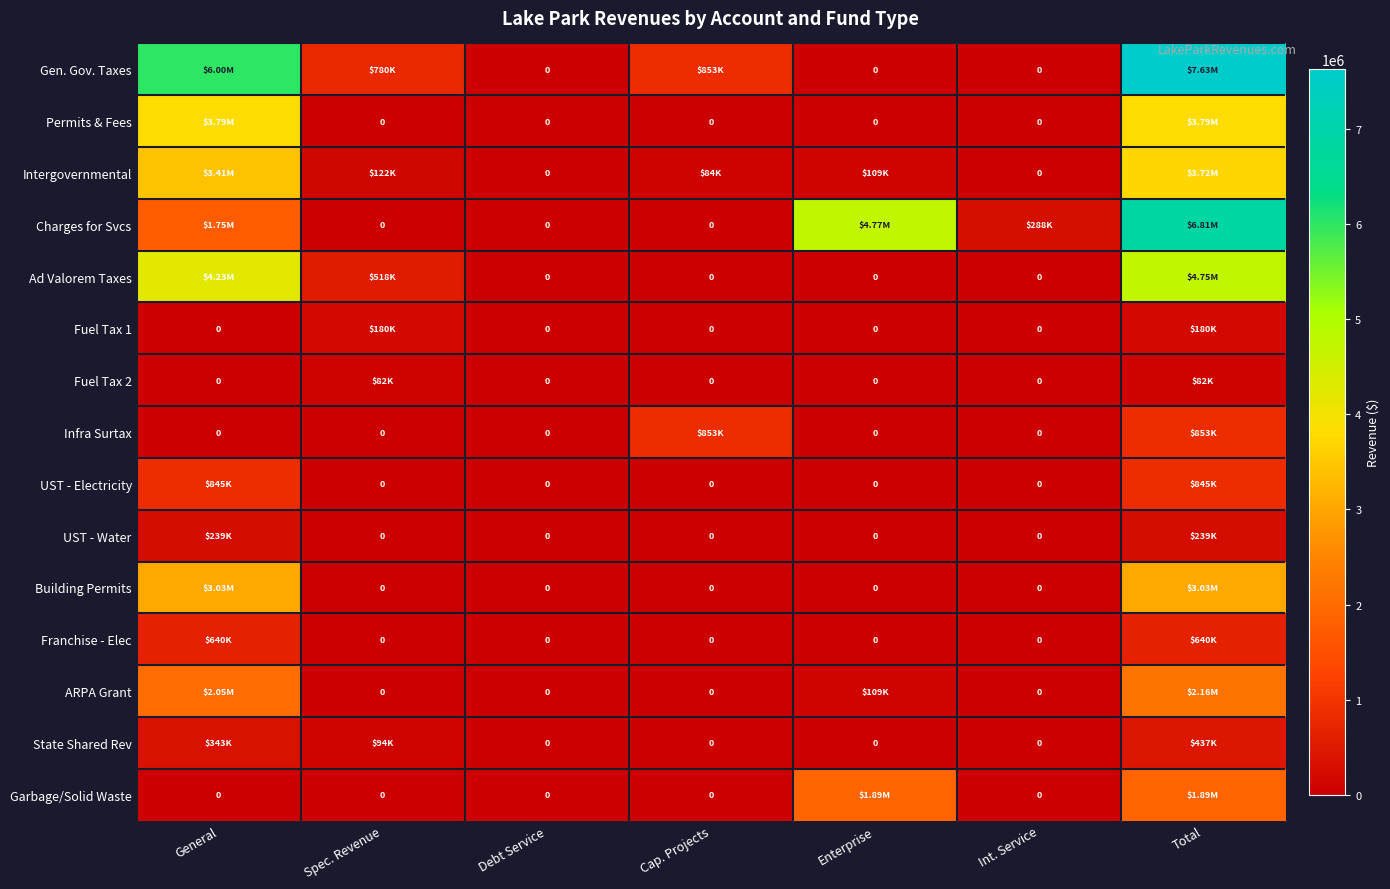

How many distinct data groups are displayed?

15